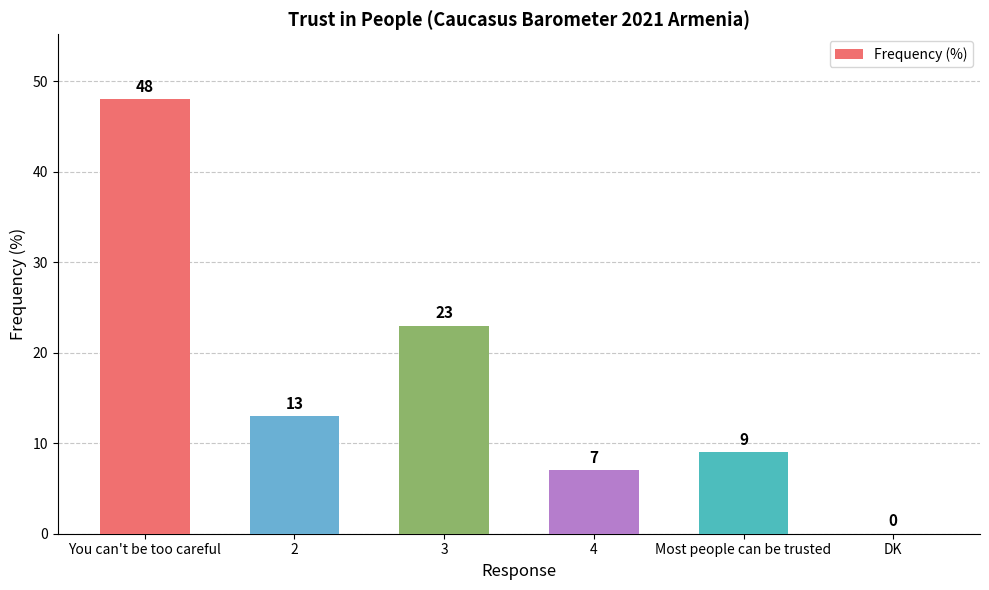

The chart shows a value of 0 at DK. True or false?

True